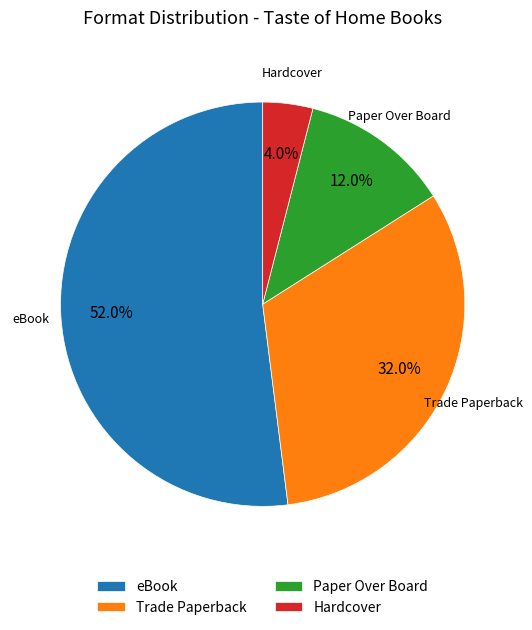

Rank the categories by value from lowest to highest.

Hardcover, Paper Over Board, Trade Paperback, eBook